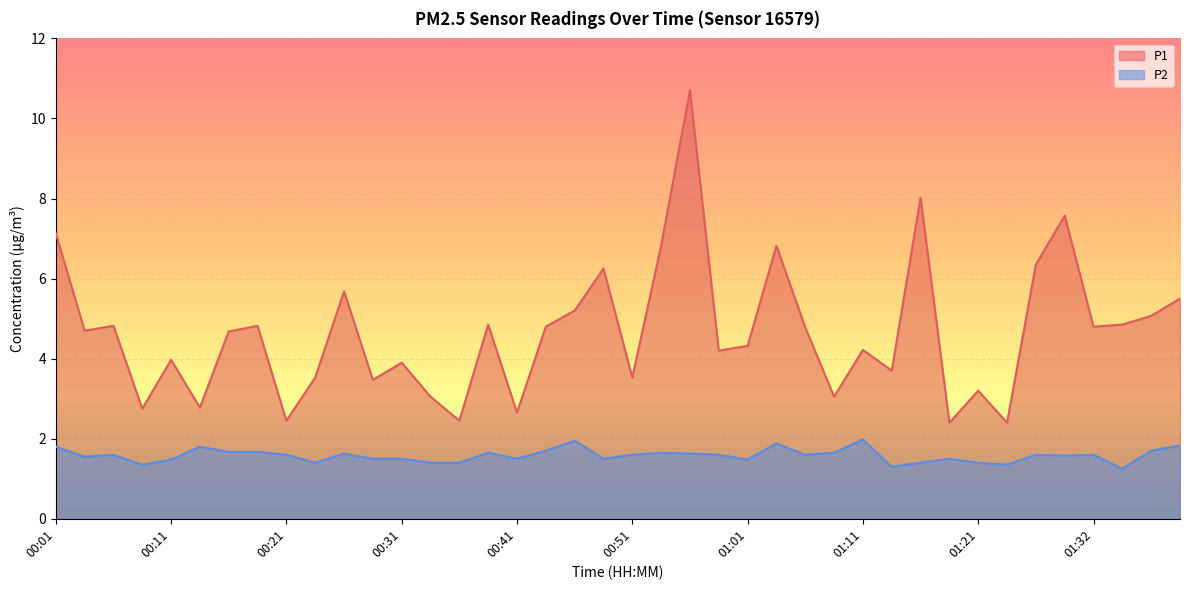

Between 00:26 and 01:27, which series saw the biggest shift?

P1